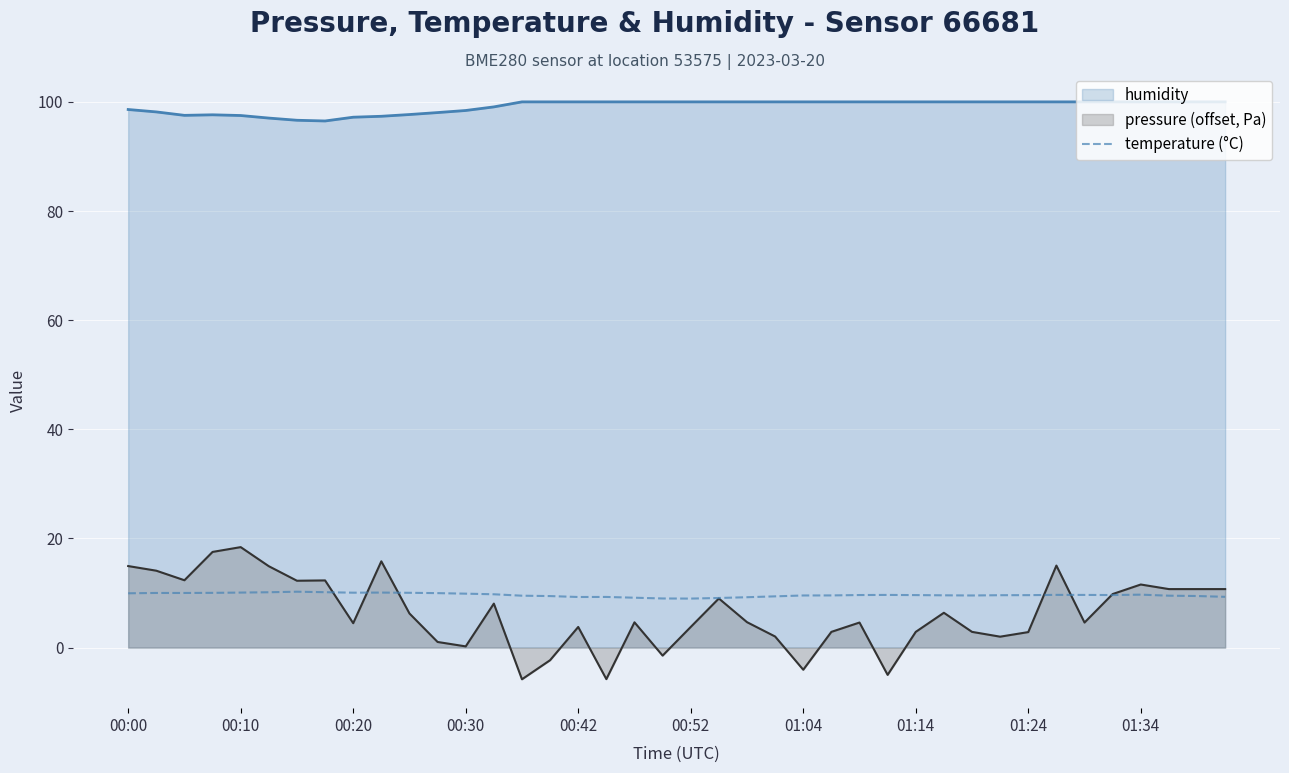

Rank the series by their maximum value, from highest to lowest.

humidity, pressure (offset, Pa), temperature (°C)